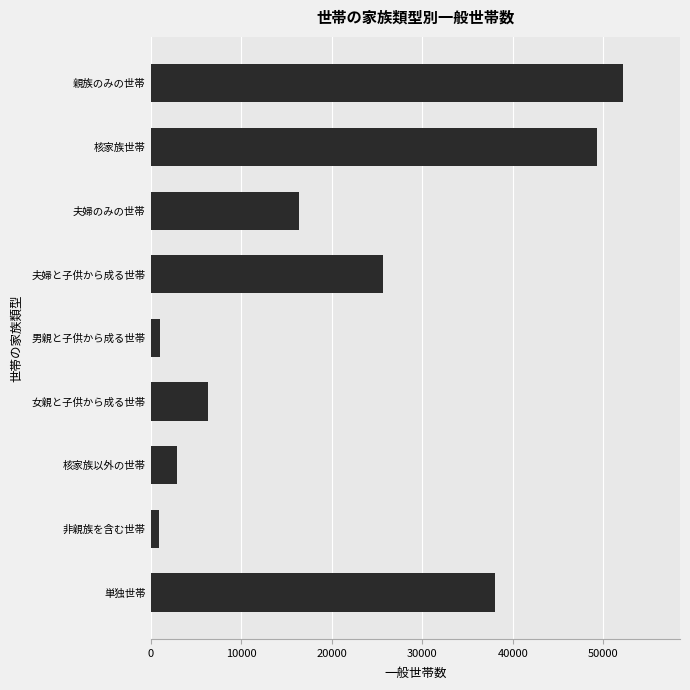

What is the sum of all values?

192642